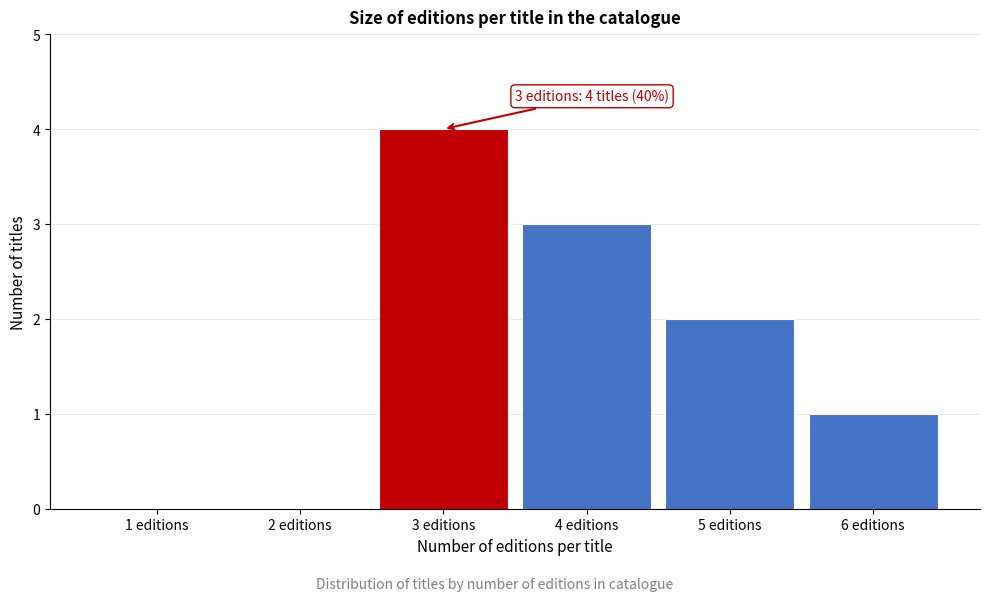

Over which range of the x-axis is the bar tallest?

2.5 to 3.5